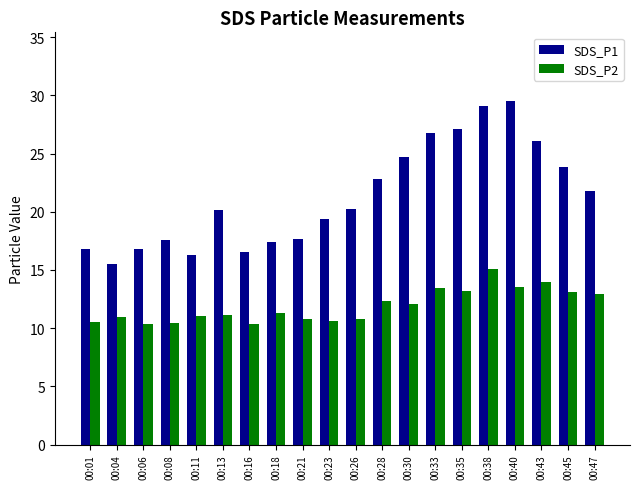

Count the number of categories in the chart.

20